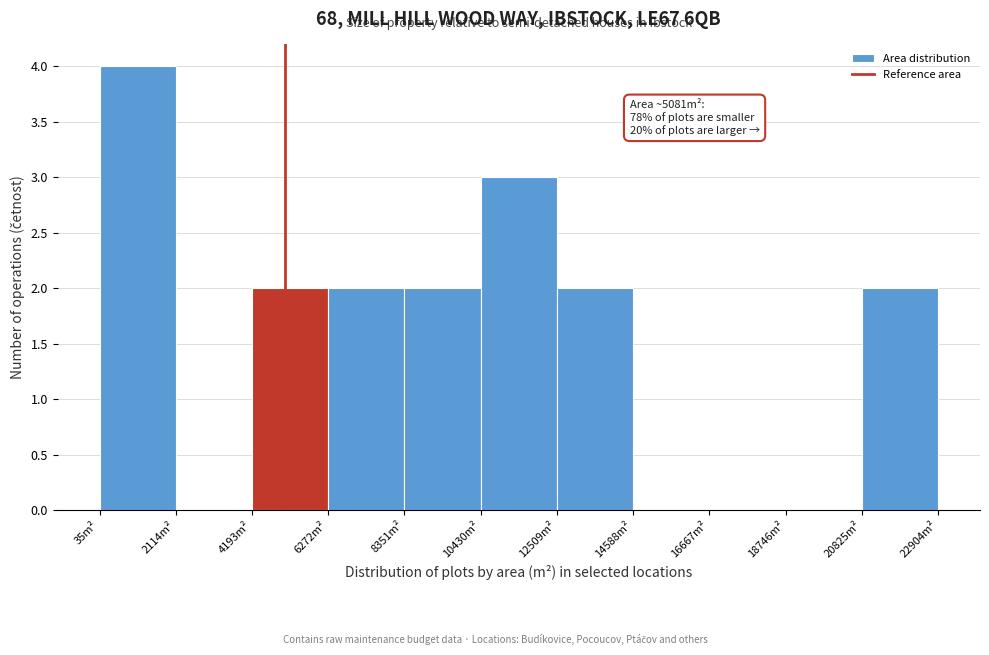

Which range on the x-axis has the tallest bar?

0 to 2000